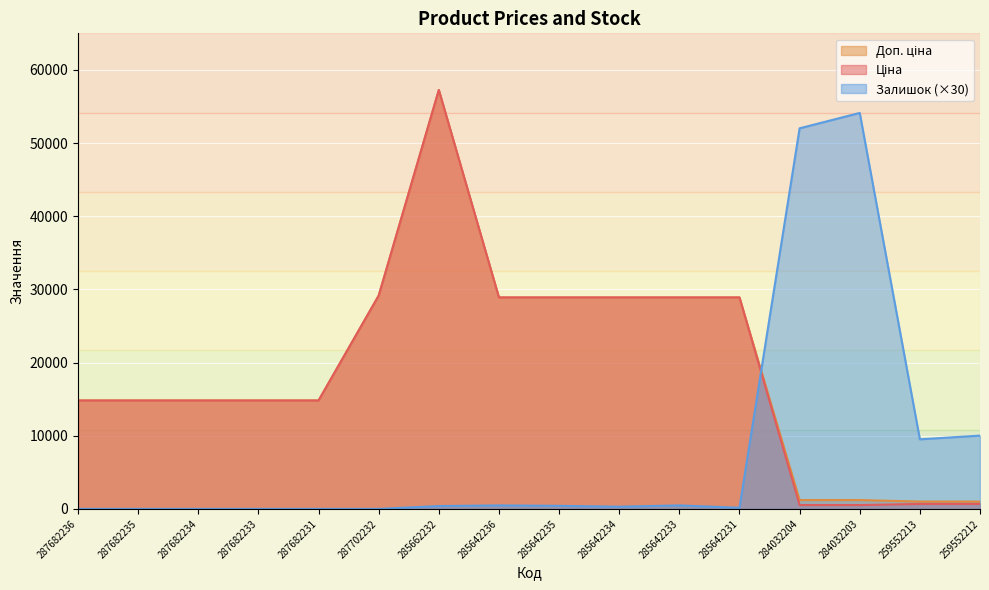

The Доп. ціна series shows 57258.0 at 285662232. True or false?

True